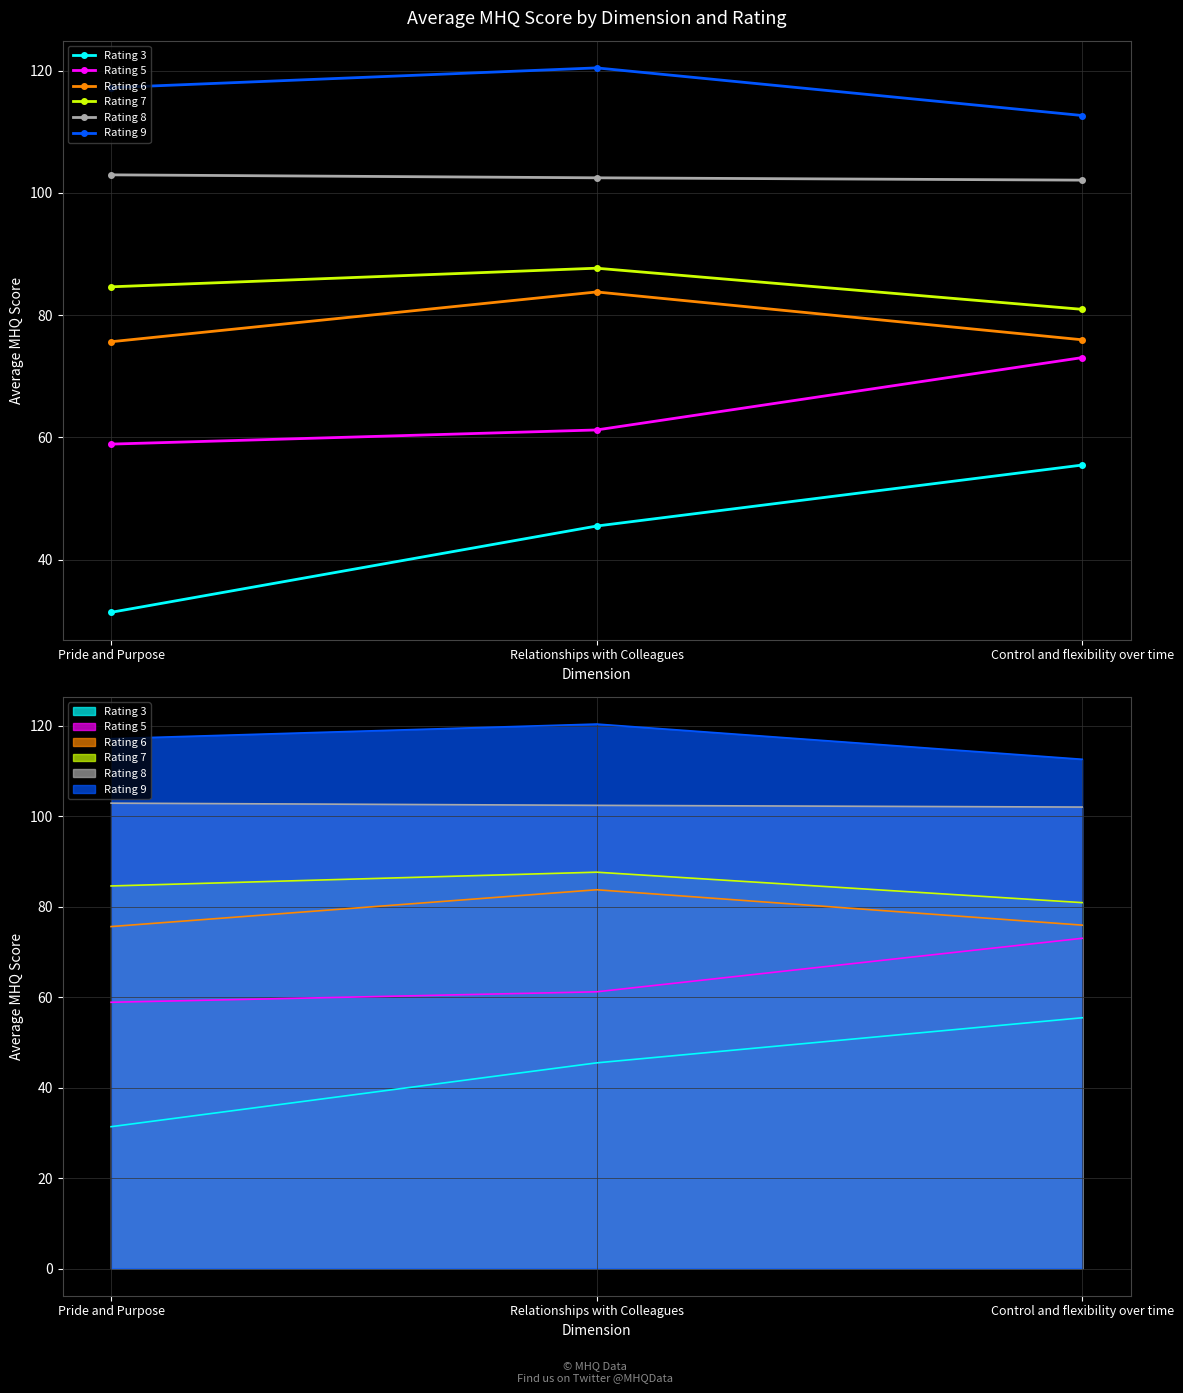

What is the average value of the Rating 3 series?

44.1